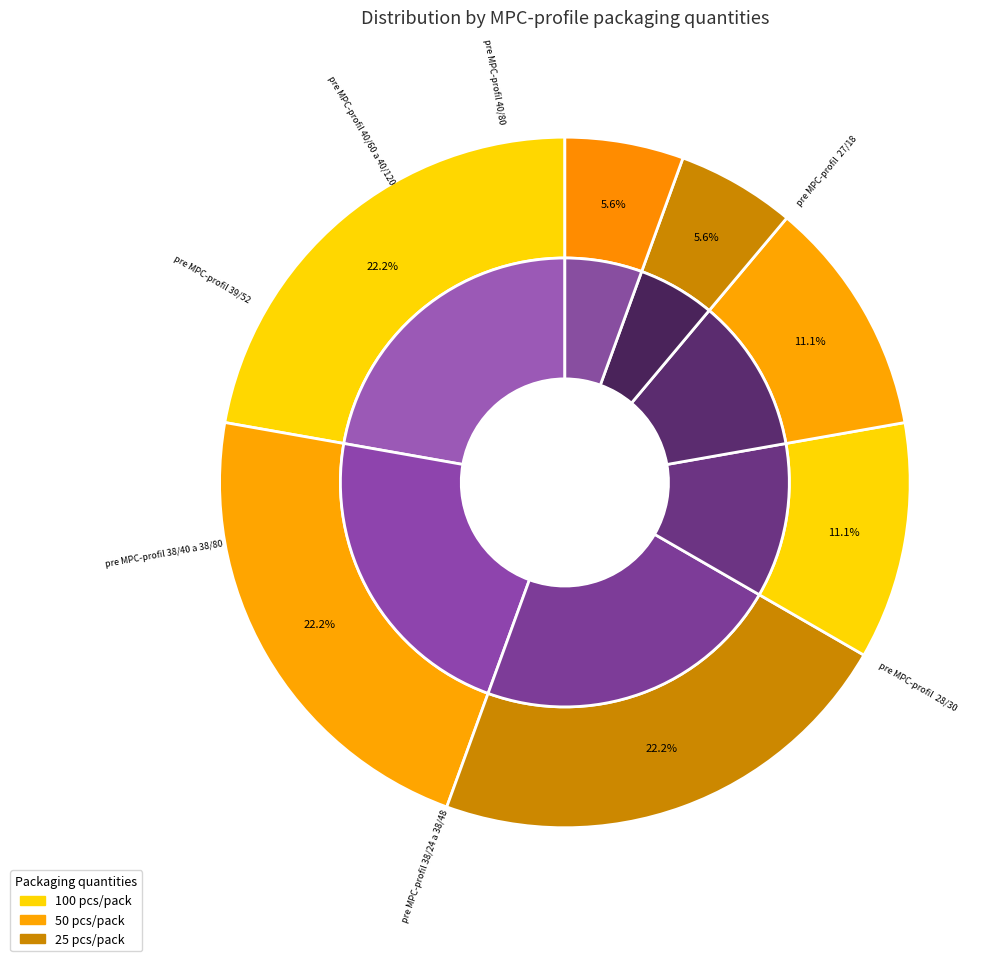

Is the sum of pre MPC-profil 40/60 a 40/120 and pre MPC-profil  28/30 greater than half?

No